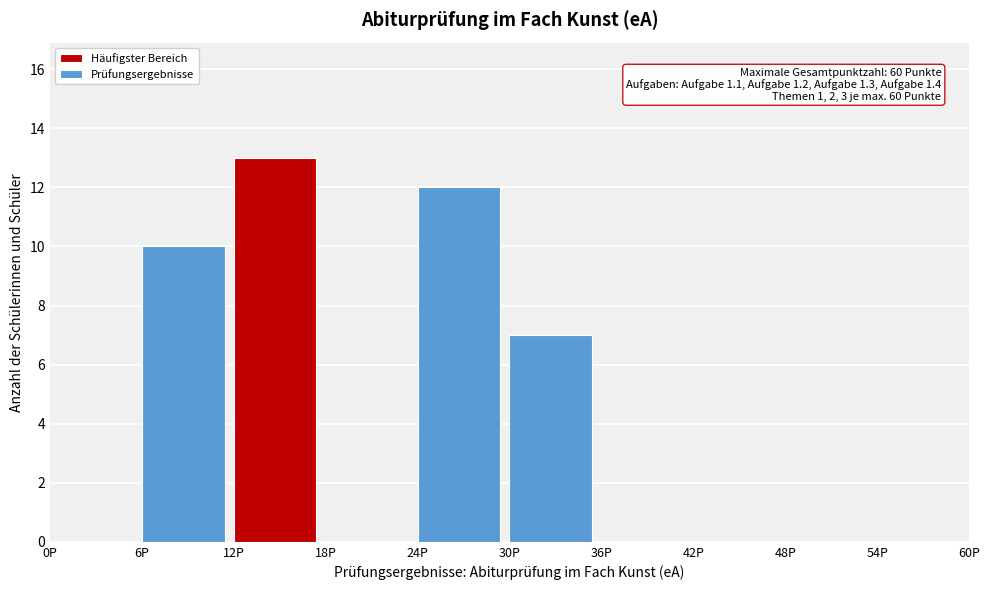

Over which range of the x-axis is the bar tallest?

12 to 18